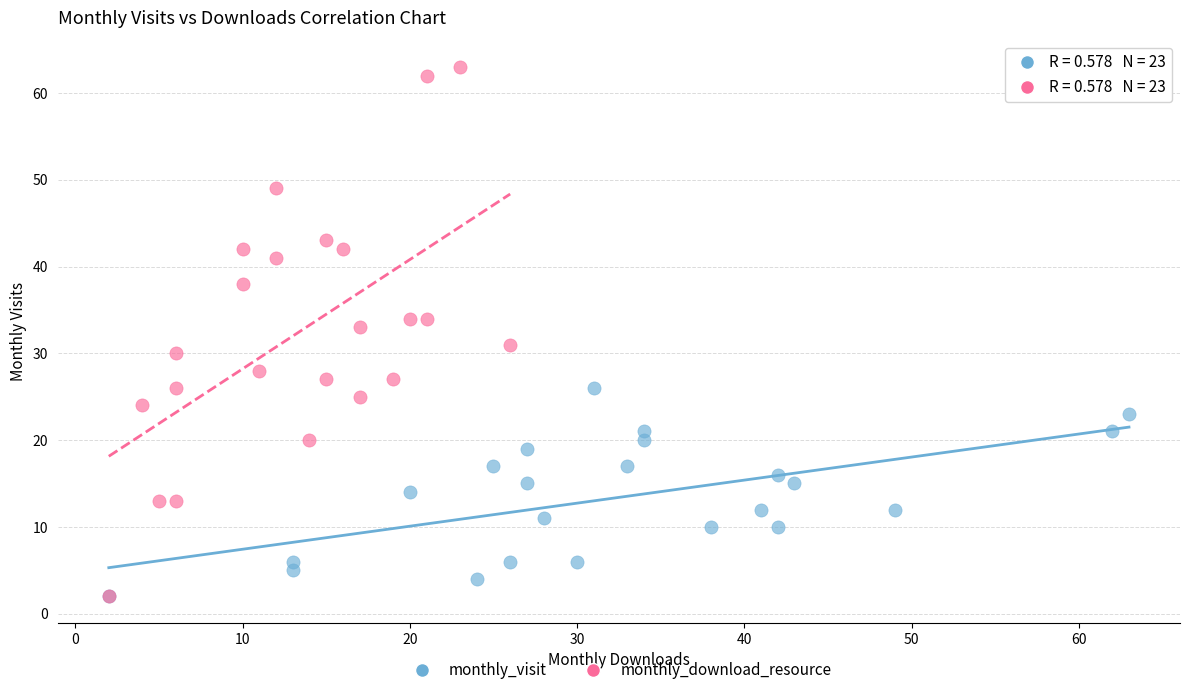

Which series contains the highest Y value?

monthly_download_resource